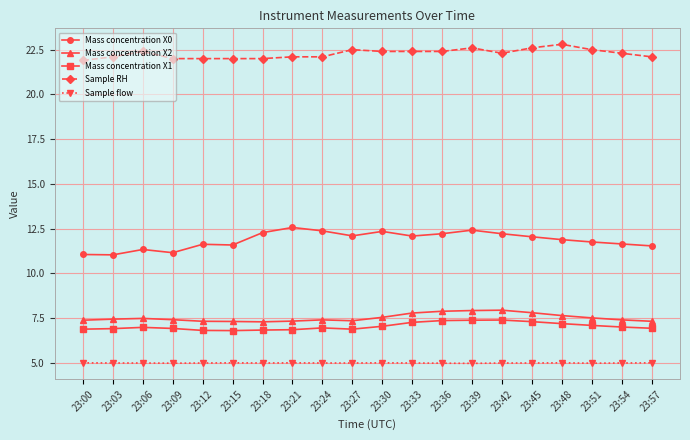

What is the maximum value for Mass concentration X2?

8.0